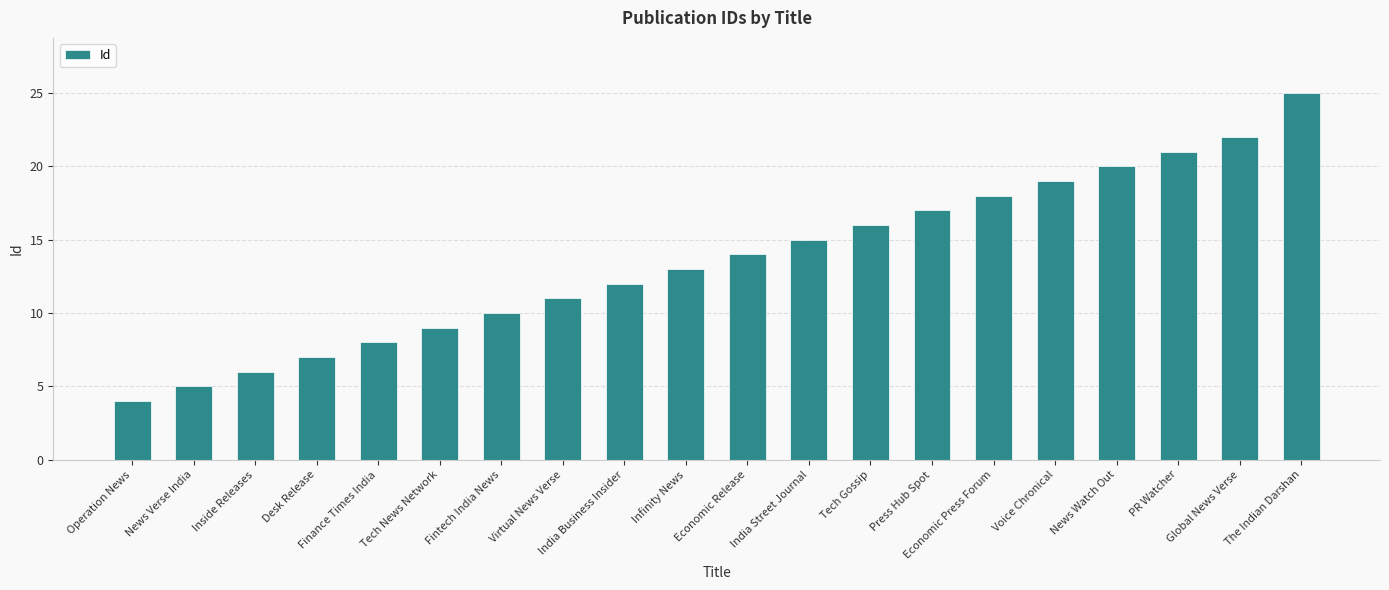

Approximately how many times larger is the value at News Verse India compared to Economic Release?

0.4